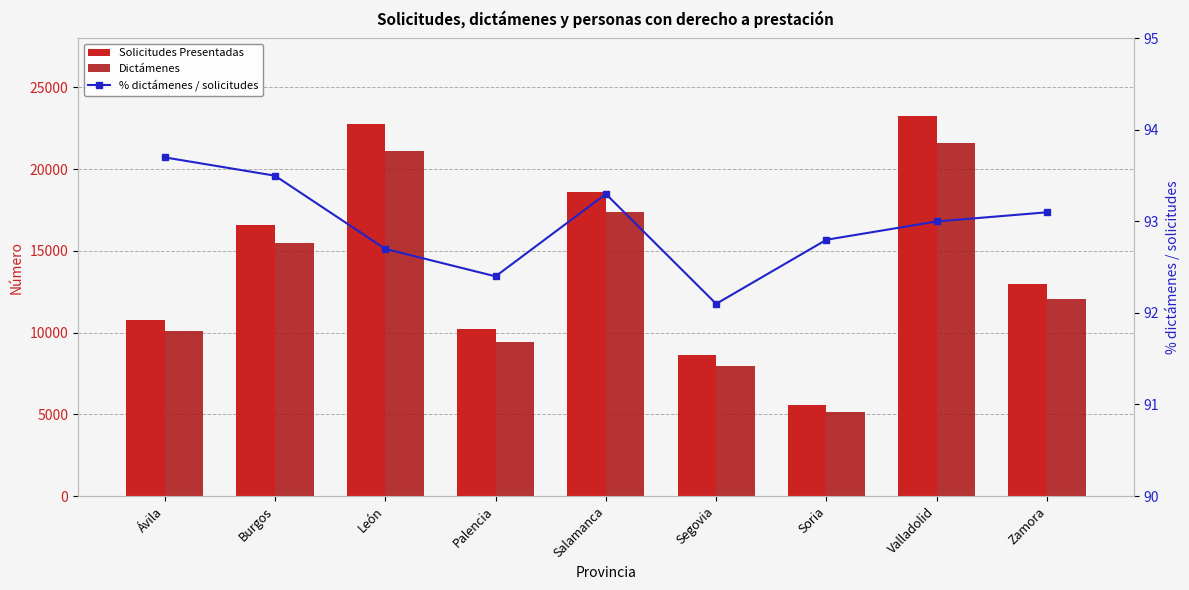

What is the average value of the Solicitudes Presentadas series?

14374.9